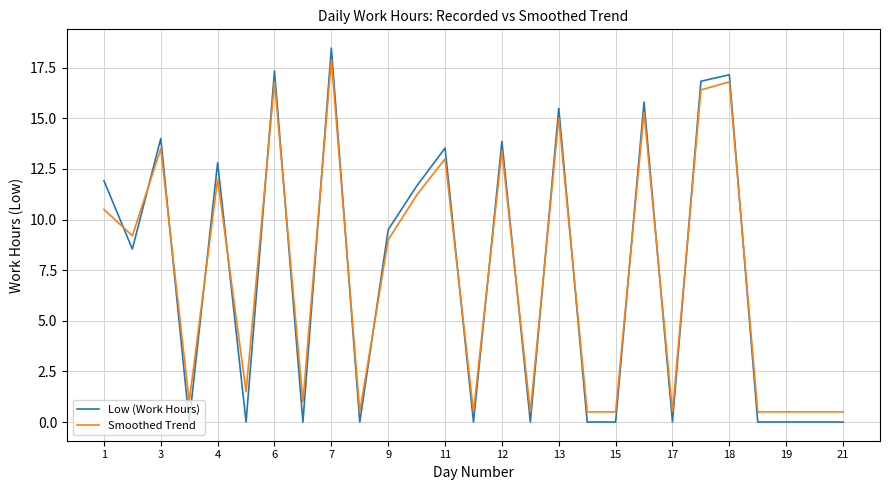

In Smoothed Trend, how many points are higher than both neighbors (excluding endpoints)?

9